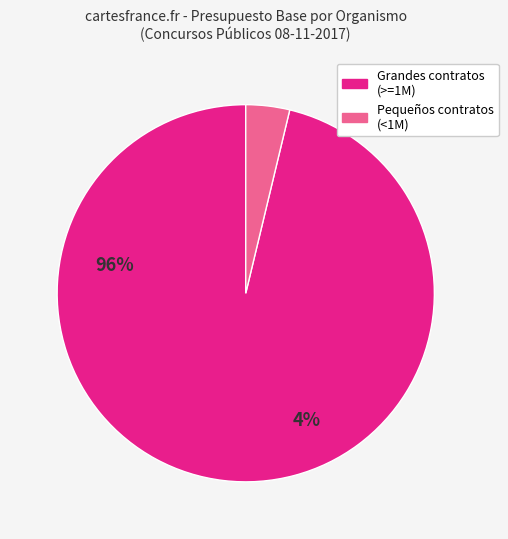

Is there any slice that represents more than half of the pie?

Yes